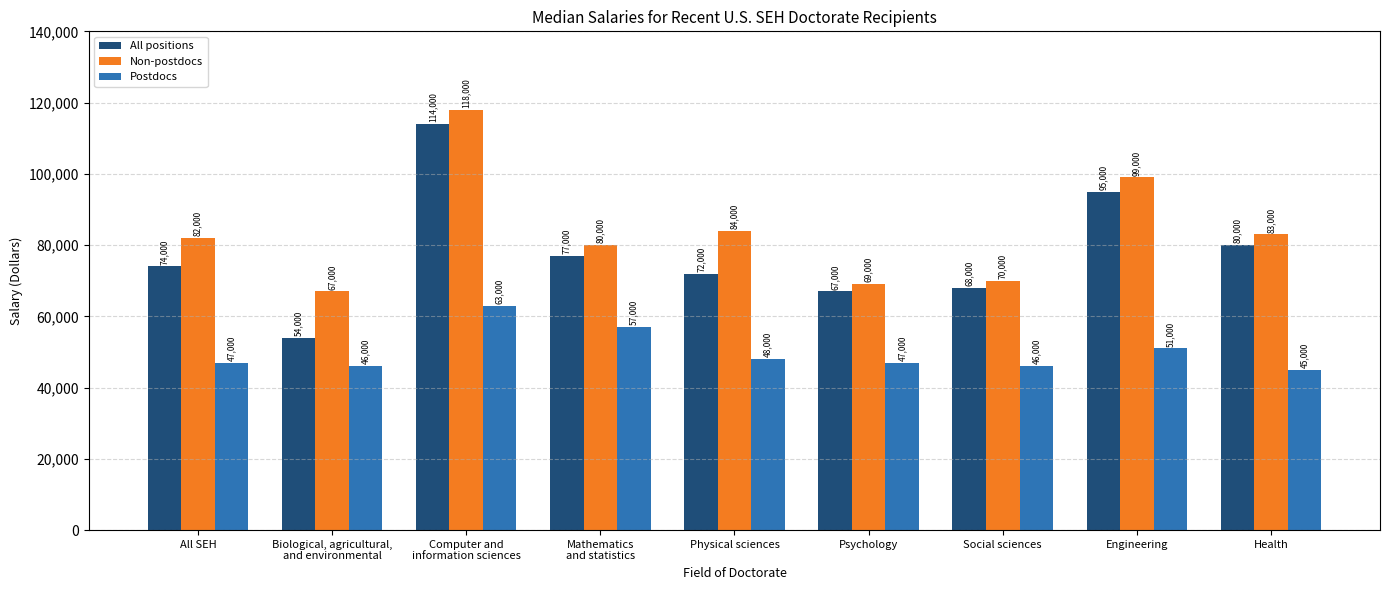

Which category has the highest value in the All positions series?

Computer and
information sciences